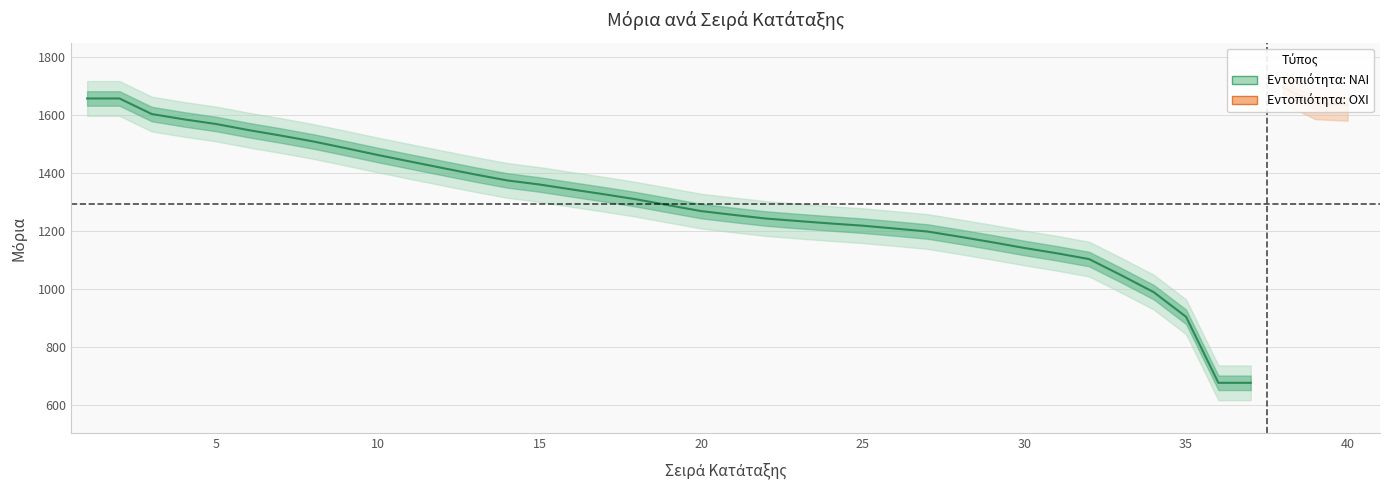

What is the difference between the ΝΑΙ values at 12 and 4?

170.5